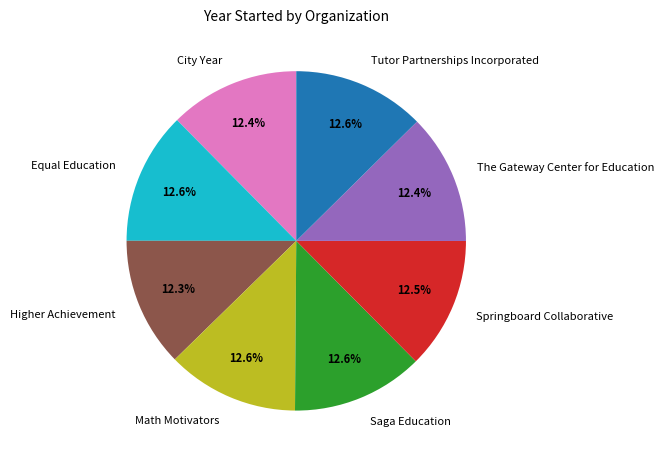

What portion of the pie excludes The Gateway Center for Education?

87.6%